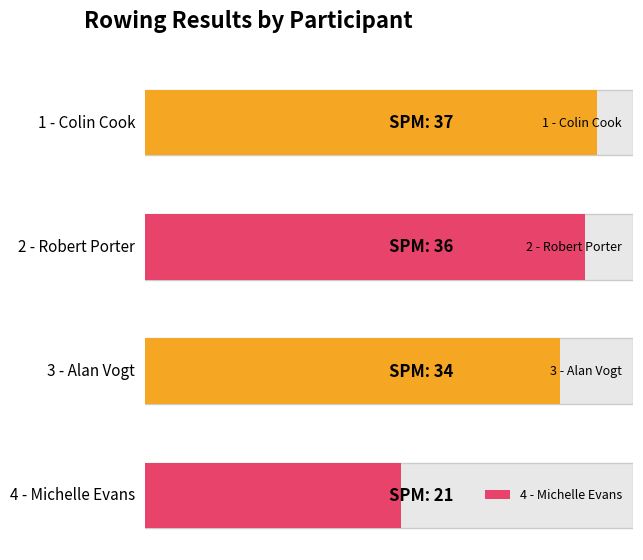

Where is the data nearest to the value 29?

3 - Alan Vogt